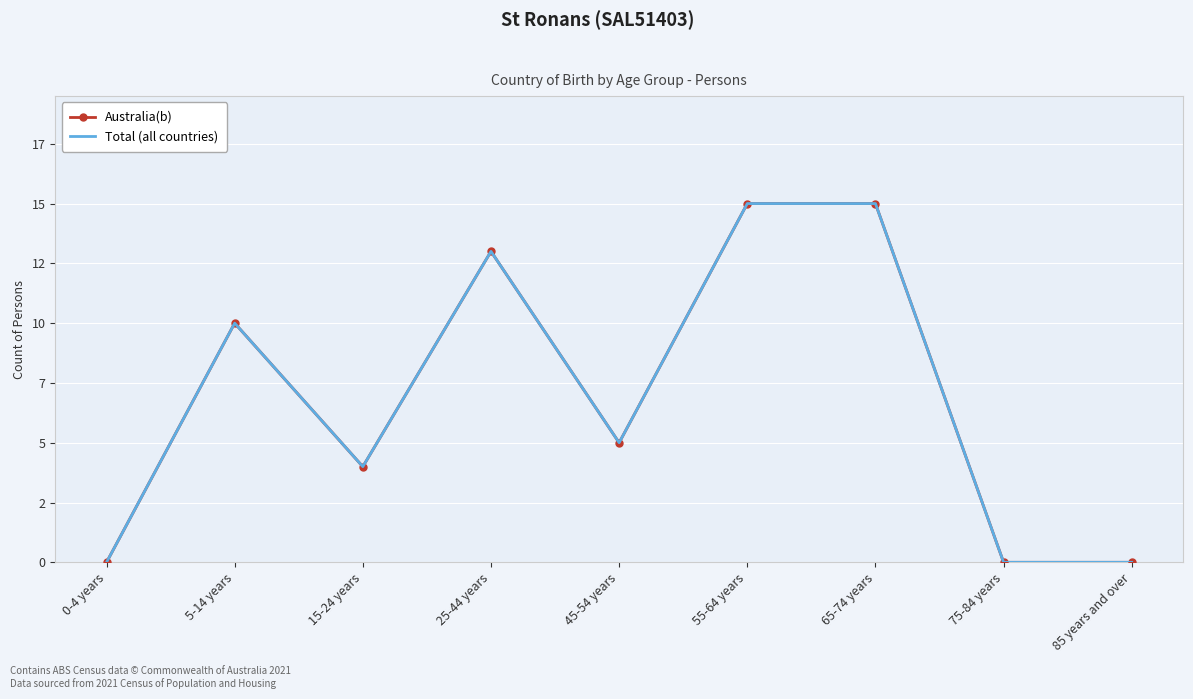

How many lines are shown in the chart?

2